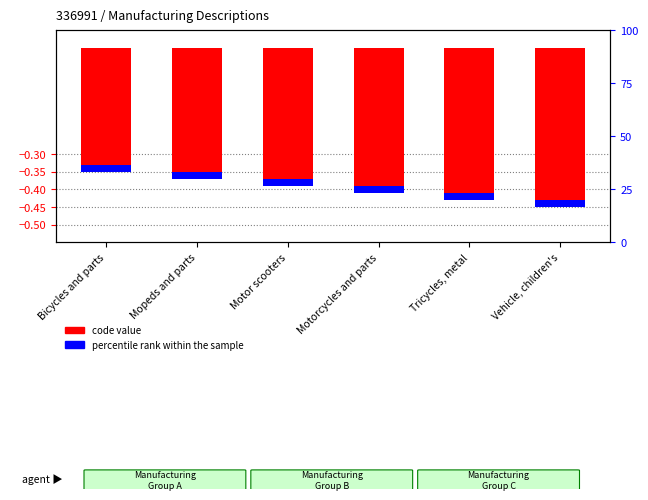

Which series has the largest range (max minus min)?

code value